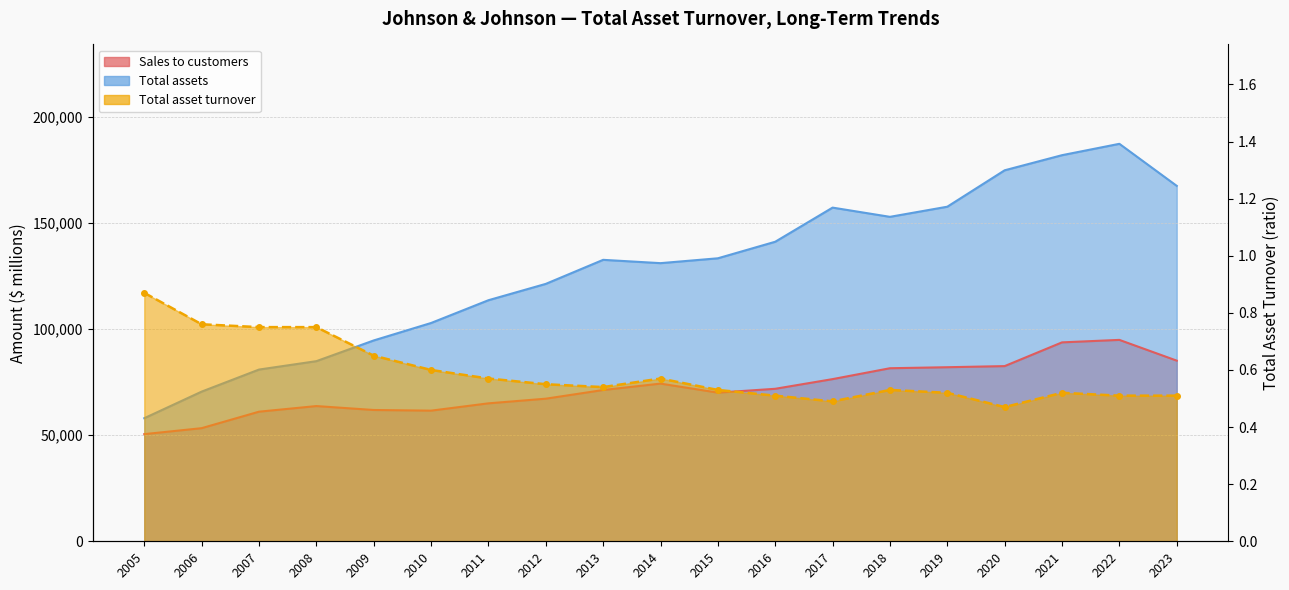

Reading left to right, extract all data points from this chart.

Sales to customers: 50514.0	53324.0	61095.0	63747.0	61897.0	61587.0	65030.0	67224.0	71312.0	74331.0	70074.0	71890.0	76450.0	81581.0	82059.0	82584.0	93775.0	94943.0	85159.0
Total assets: 58025.0	70556.0	80954.0	84912.0	94682.0	102908.0	113644.0	121347.0	132683.0	131119.0	133411.0	141208.0	157303.0	152954.0	157728.0	174894.0	182018.0	187378.0	167558.0
Total asset turnover: 0.9	0.8	0.8	0.8	0.7	0.6	0.6	0.6	0.5	0.6	0.5	0.5	0.5	0.5	0.5	0.5	0.5	0.5	0.5